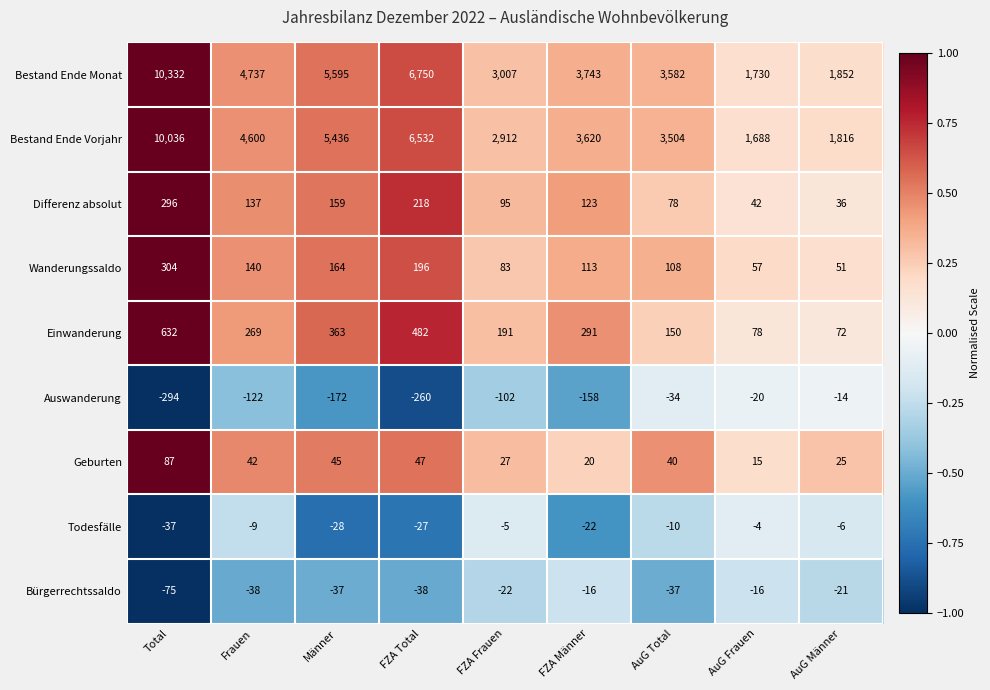

Between AuG Total and AuG Frauen, which series saw the biggest shift?

Bestand Ende Monat